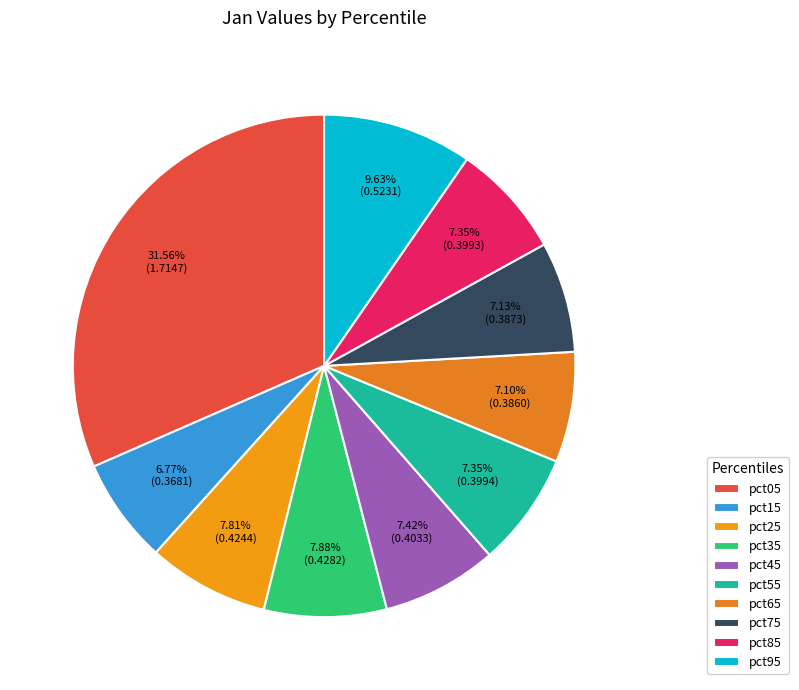

What percentage is the pct25 slice, to the nearest percent?

8%